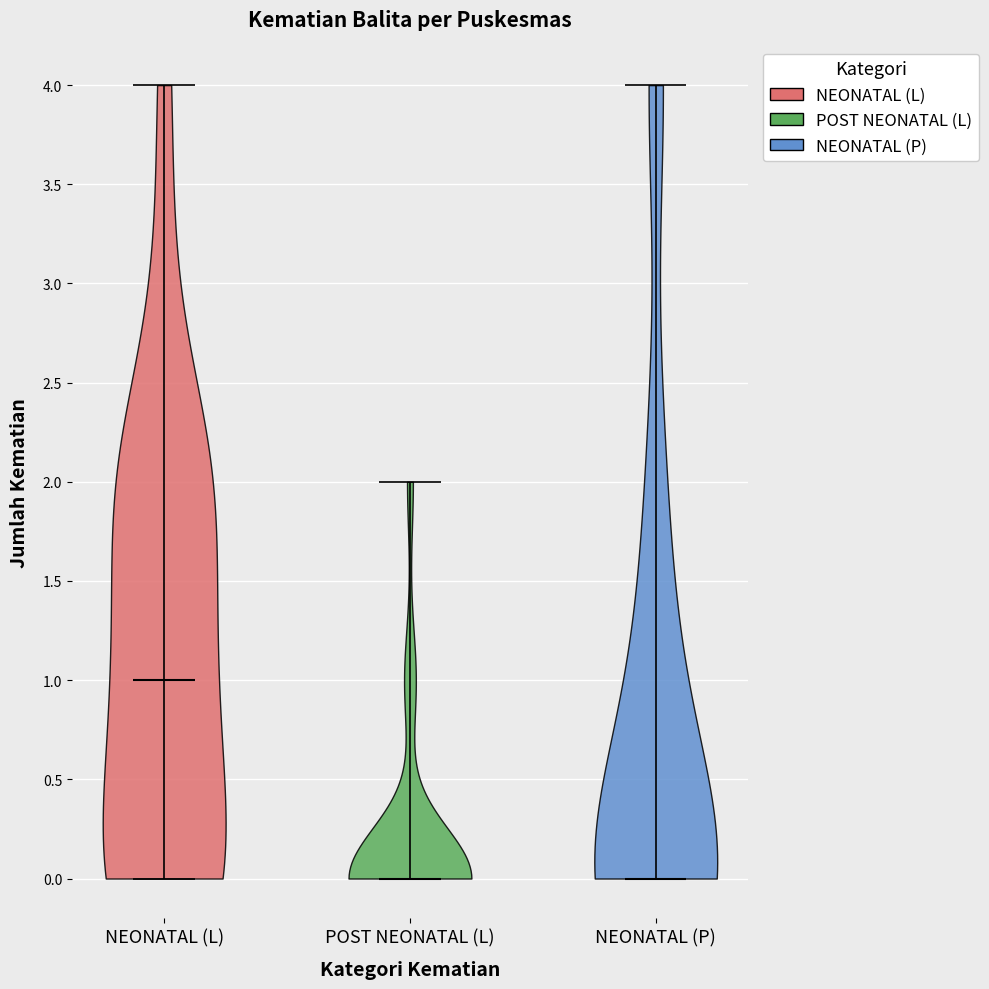

Reading left to right, read every violin against the y-axis: where its median line is, and the lowest and highest points it reaches. The values are not printed on the chart, so give them approximately, as read against the axis.

NEONATAL (L): median line 1, lowest point 0, highest point 4
POST NEONATAL (L): median line 0, lowest point 0, highest point 2
NEONATAL (P): median line 0, lowest point 0, highest point 4